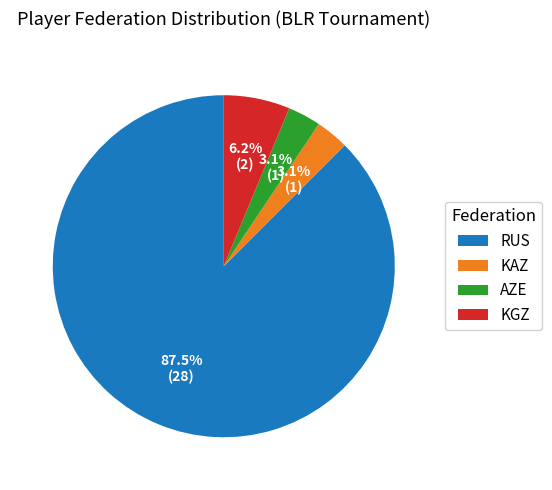

To the nearest percent, what is the difference between the KAZ and KGZ slice percentages?

3%